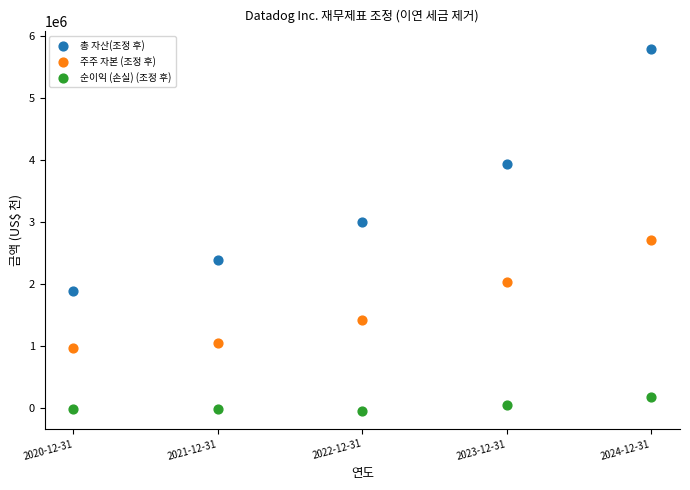

What is the X range (max minus min) for the scatter plot?

4